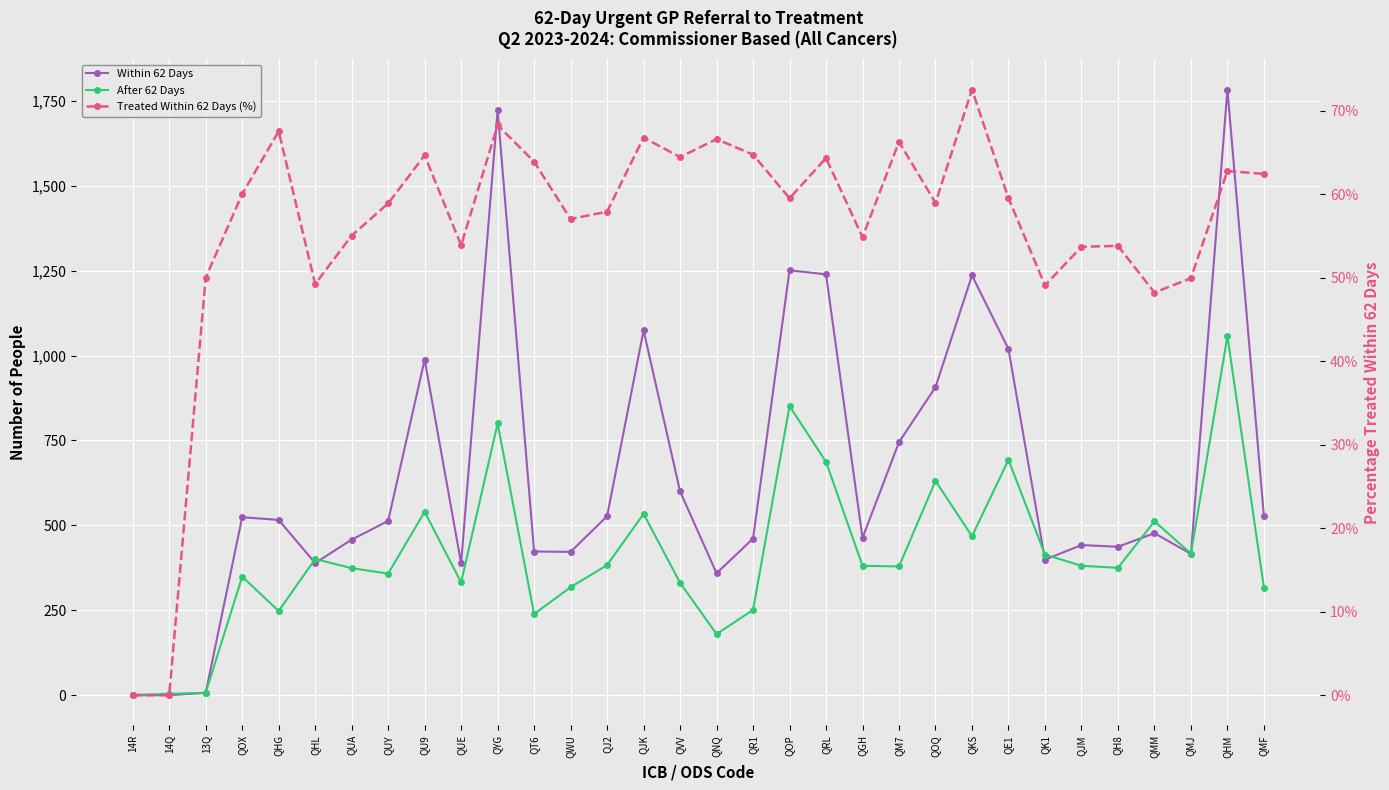

Is it true that Within 62 Days equals 216.2 at QU9?

False